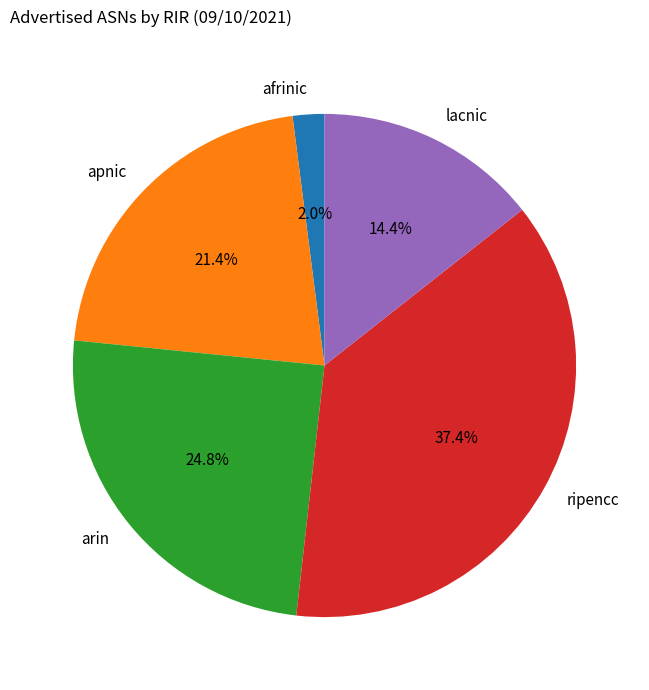

Between afrinic and lacnic, which is larger?

lacnic